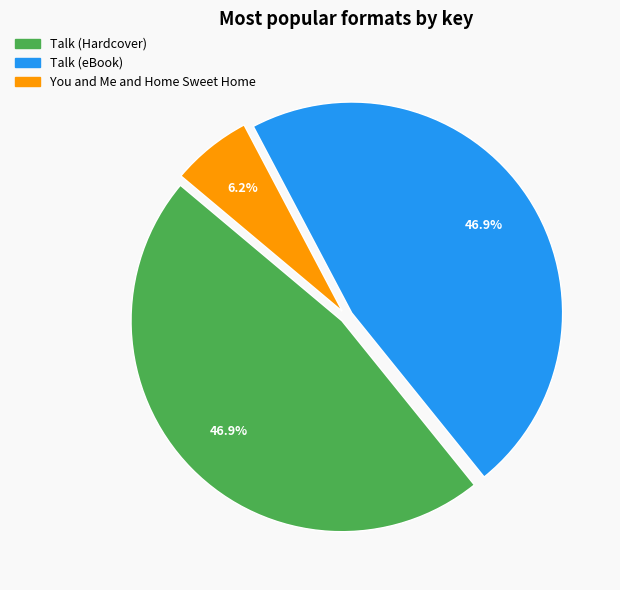

To the nearest percent, what portion does Talk (eBook) represent?

47%